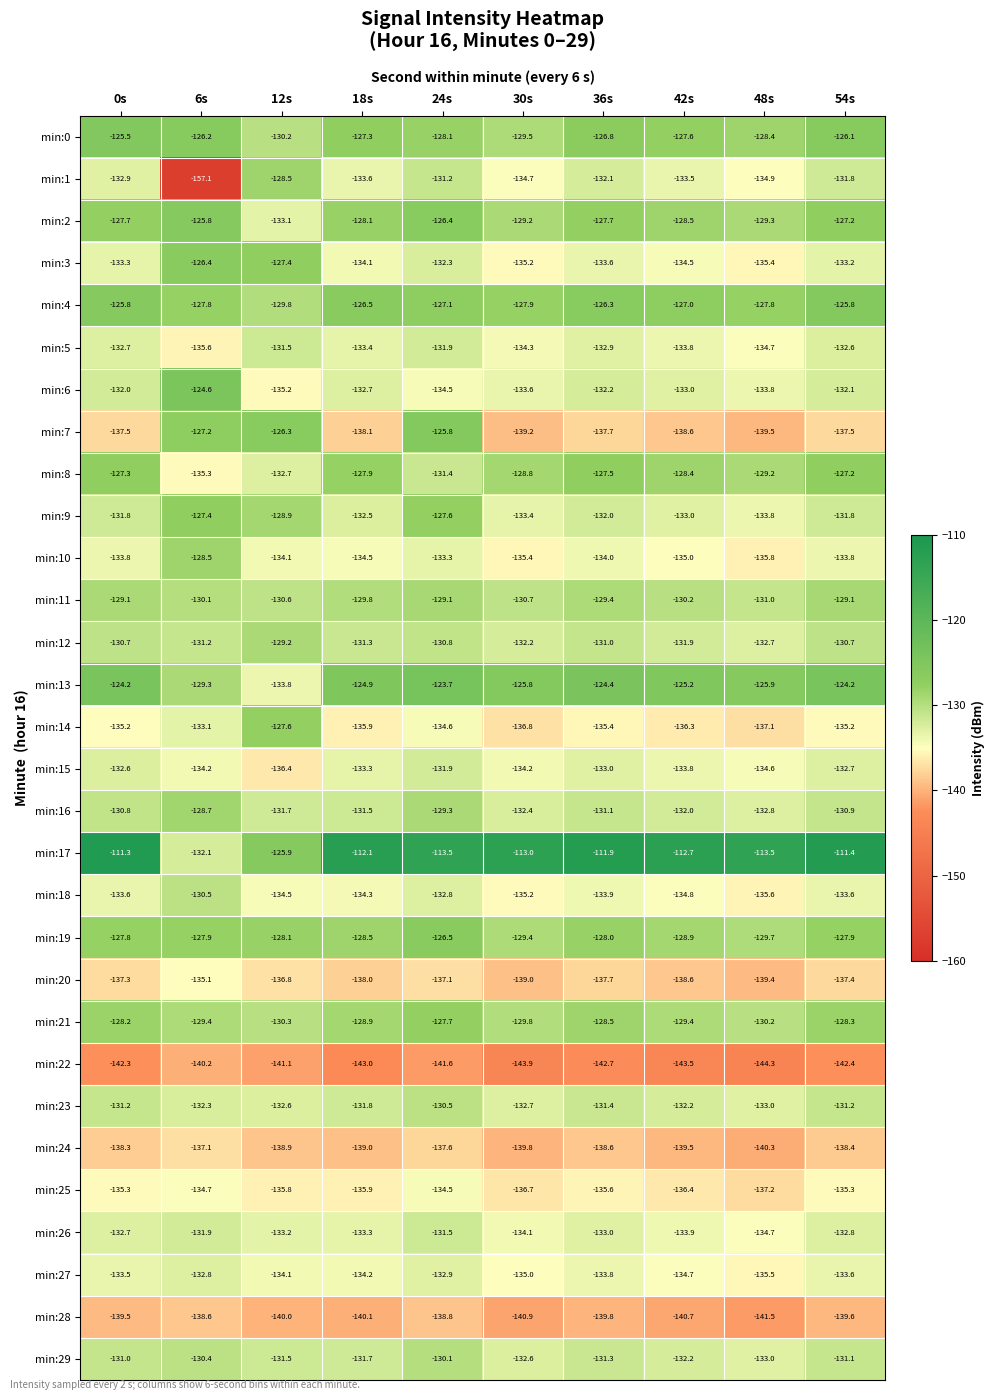

Which series has the widest spread of values?

min:1